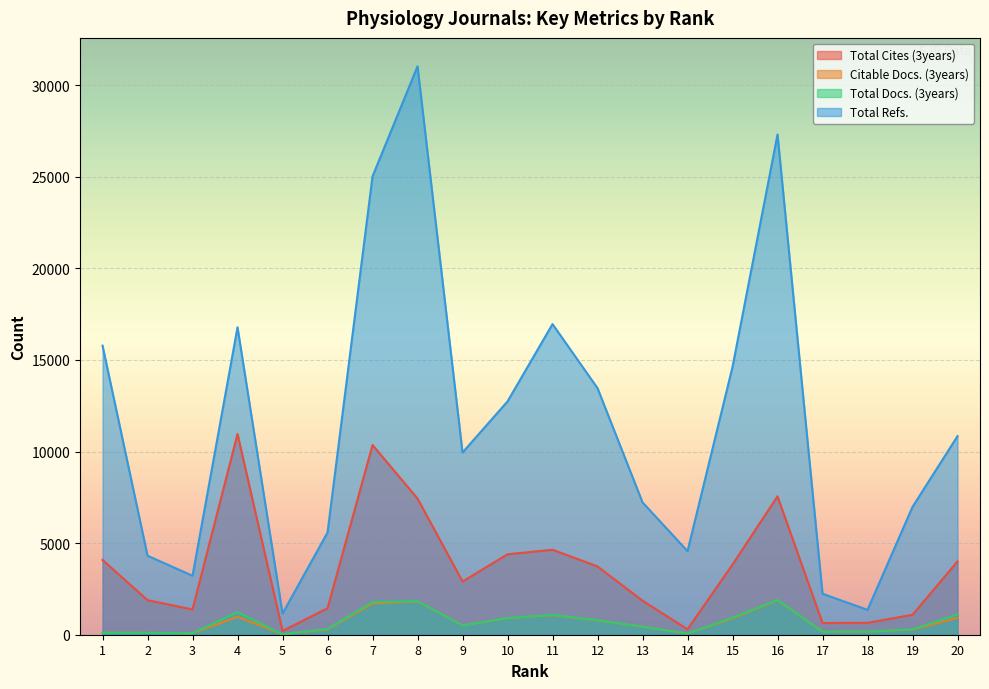

What is the sum of all Citable Docs. (3years) values?

13137